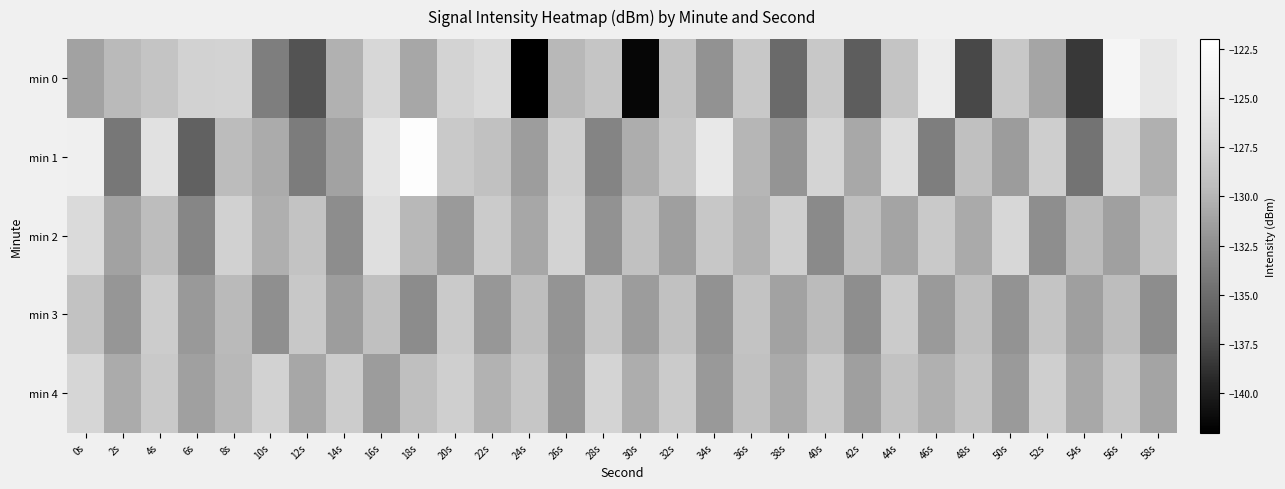

Reading left to right, transcribe all the data shown in this chart.

min 0: 0s=-131.1	2s=-129.7	4s=-128.8	6s=-127.6	8s=-127.5	10s=-133.7	12s=-136.9	14s=-130.2	16s=-127.1	18s=-130.9	20s=-127.5	22s=-126.9	24s=-142.2	26s=-129.8	28s=-128.7	30s=-141.5	32s=-129.0	34s=-132.2	36s=-128.5	38s=-135.1	40s=-128.5	42s=-136.1	44s=-128.8	46s=-124.9	48s=-137.5	50s=-128.4	52s=-131.0	54s=-138.3	56s=-123.6	58s=-125.4
min 1: 0s=-124.6	2s=-134.2	4s=-126.1	6s=-135.8	8s=-129.5	10s=-130.7	12s=-133.8	14s=-131.2	16s=-125.8	18s=-122.3	20s=-128.3	22s=-129.1	24s=-131.5	26s=-127.8	28s=-133.2	30s=-130.5	32s=-128.7	34s=-125.3	36s=-129.9	38s=-132.1	40s=-127.4	42s=-130.8	44s=-126.5	46s=-133.7	48s=-129.2	50s=-131.6	52s=-128.0	54s=-134.5	56s=-127.1	58s=-130.3
min 2: 0s=-126.8	2s=-131.2	4s=-129.5	6s=-133.1	8s=-127.7	10s=-130.4	12s=-128.9	14s=-132.6	16s=-126.3	18s=-129.8	20s=-131.7	22s=-128.2	24s=-130.9	26s=-127.5	28s=-132.3	30s=-129.1	32s=-131.4	34s=-128.6	36s=-130.2	38s=-127.9	40s=-132.8	42s=-129.3	44s=-131.1	46s=-128.4	48s=-130.7	50s=-127.2	52s=-132.5	54s=-129.6	56s=-131.3	58s=-128.8
min 3: 0s=-129.0	2s=-132.0	4s=-128.1	6s=-131.8	8s=-129.7	10s=-132.4	12s=-128.5	14s=-131.5	16s=-129.2	18s=-132.7	20s=-128.3	22s=-131.9	24s=-129.4	26s=-132.1	28s=-128.7	30s=-131.6	32s=-129.1	34s=-132.3	36s=-128.9	38s=-131.2	40s=-129.6	42s=-132.5	44s=-128.2	46s=-131.7	48s=-129.3	50s=-132.2	52s=-128.8	54s=-131.4	56s=-129.5	58s=-132.6
min 4: 0s=-127.3	2s=-130.6	4s=-128.4	6s=-131.3	8s=-129.8	10s=-127.6	12s=-130.9	14s=-128.1	16s=-131.6	18s=-129.3	20s=-127.8	22s=-130.2	24s=-128.7	26s=-131.9	28s=-127.4	30s=-130.5	32s=-128.2	34s=-131.8	36s=-129.1	38s=-130.7	40s=-128.5	42s=-131.4	44s=-129.0	46s=-130.3	48s=-128.8	50s=-131.7	52s=-127.9	54s=-130.8	56s=-128.6	58s=-131.1